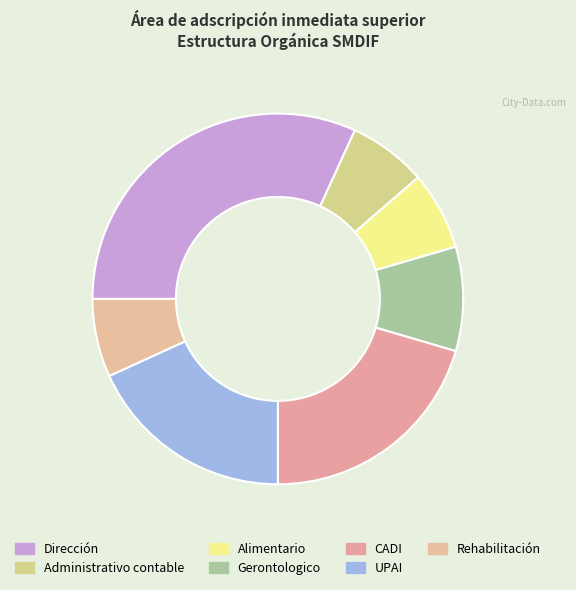

What is the change in value from Dirección to Administrativo contable?

-11